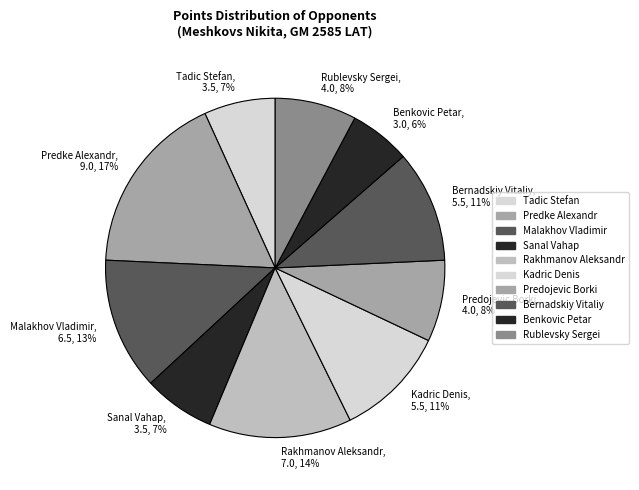

Combined, do Bernadskiy Vitaliy, 5.5, 11% and Kadric Denis, 5.5, 11% account for over 50%?

No